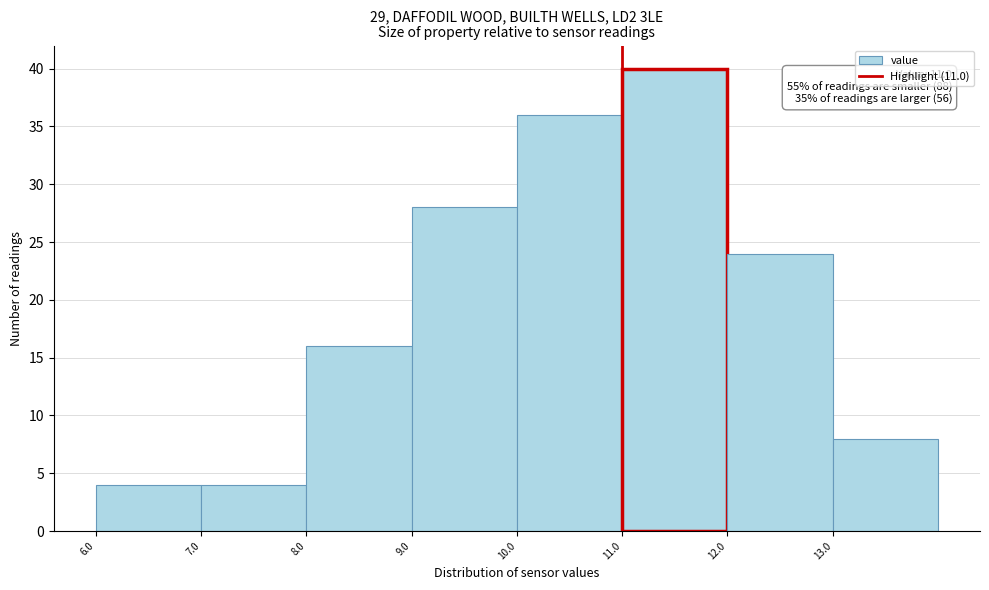

Over which range of the x-axis is the bar tallest?

11 to 12